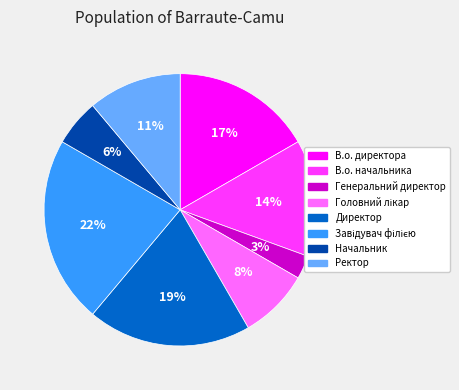

What is the ratio of the value at Генеральний директор to the value at Начальник?

0.5